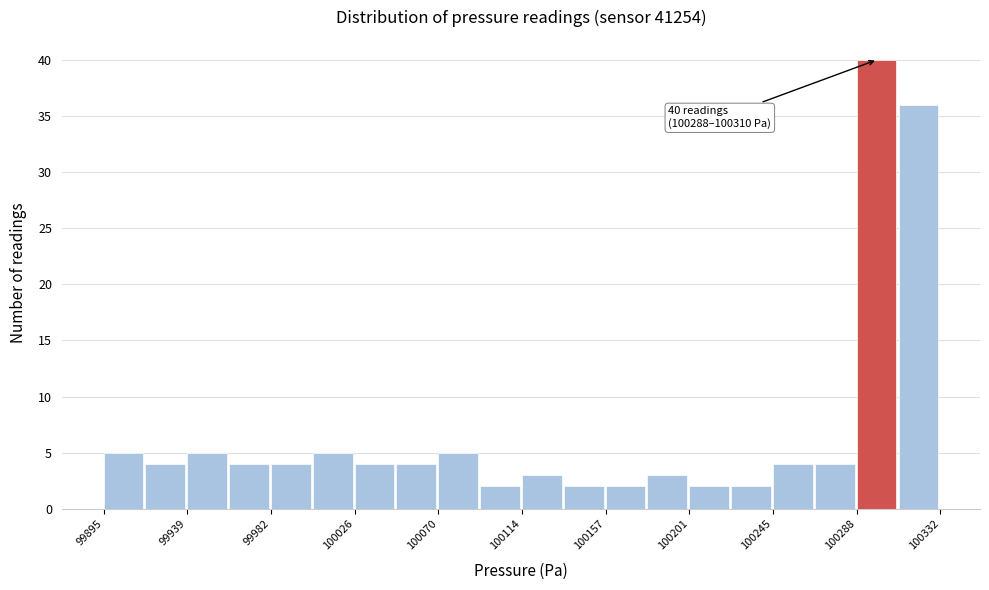

Which range on the x-axis has the tallest bar?

100290 to 100310